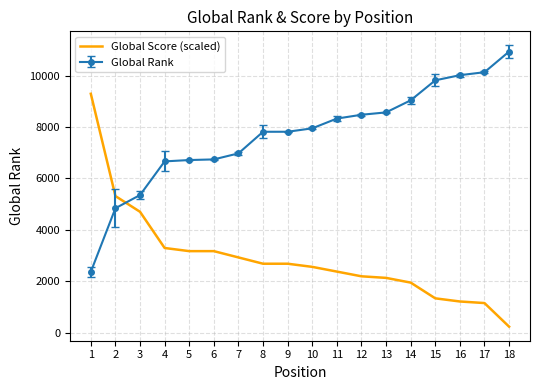

How many distinct data groups are displayed?

2